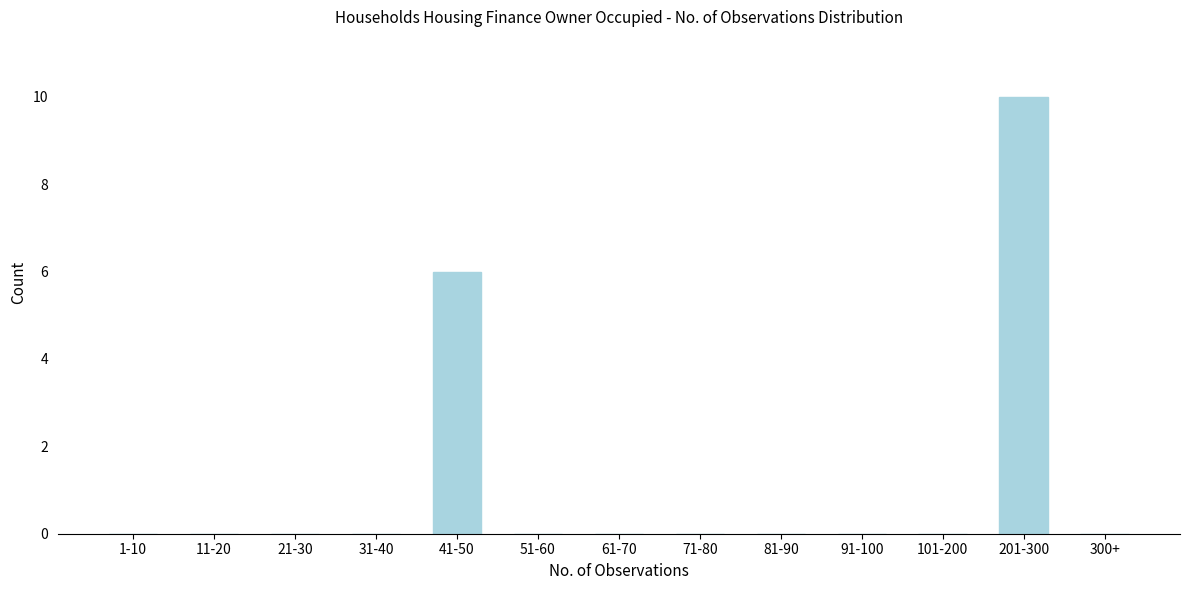

Reading right to left, transcribe all the data shown in this chart.

300+=0	201-300=10	101-200=0	91-100=0	81-90=0	71-80=0	61-70=0	51-60=0	41-50=6	31-40=0	21-30=0	11-20=0	1-10=0